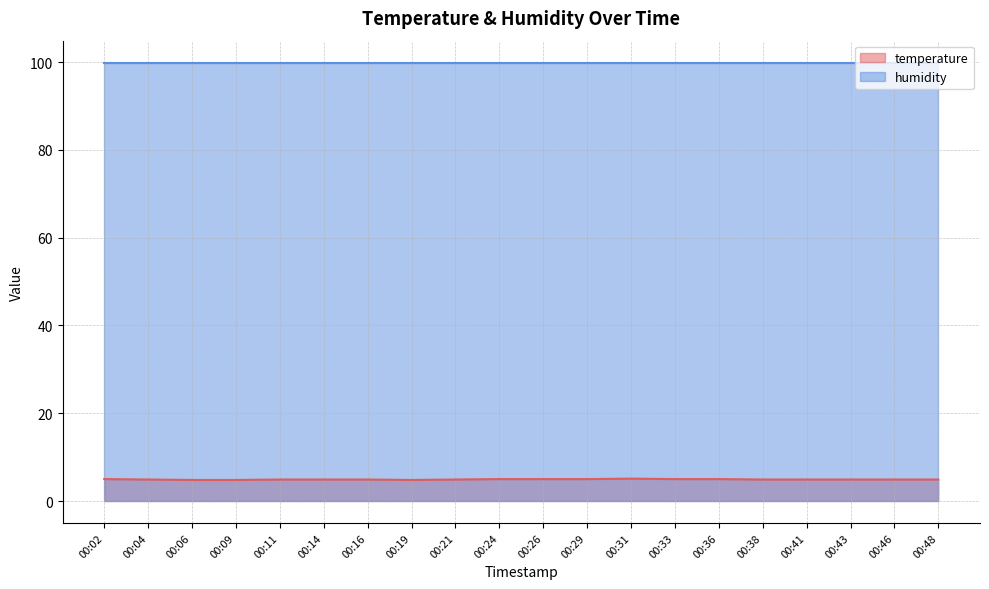

Does the chart display data point markers on the line(s)?

No